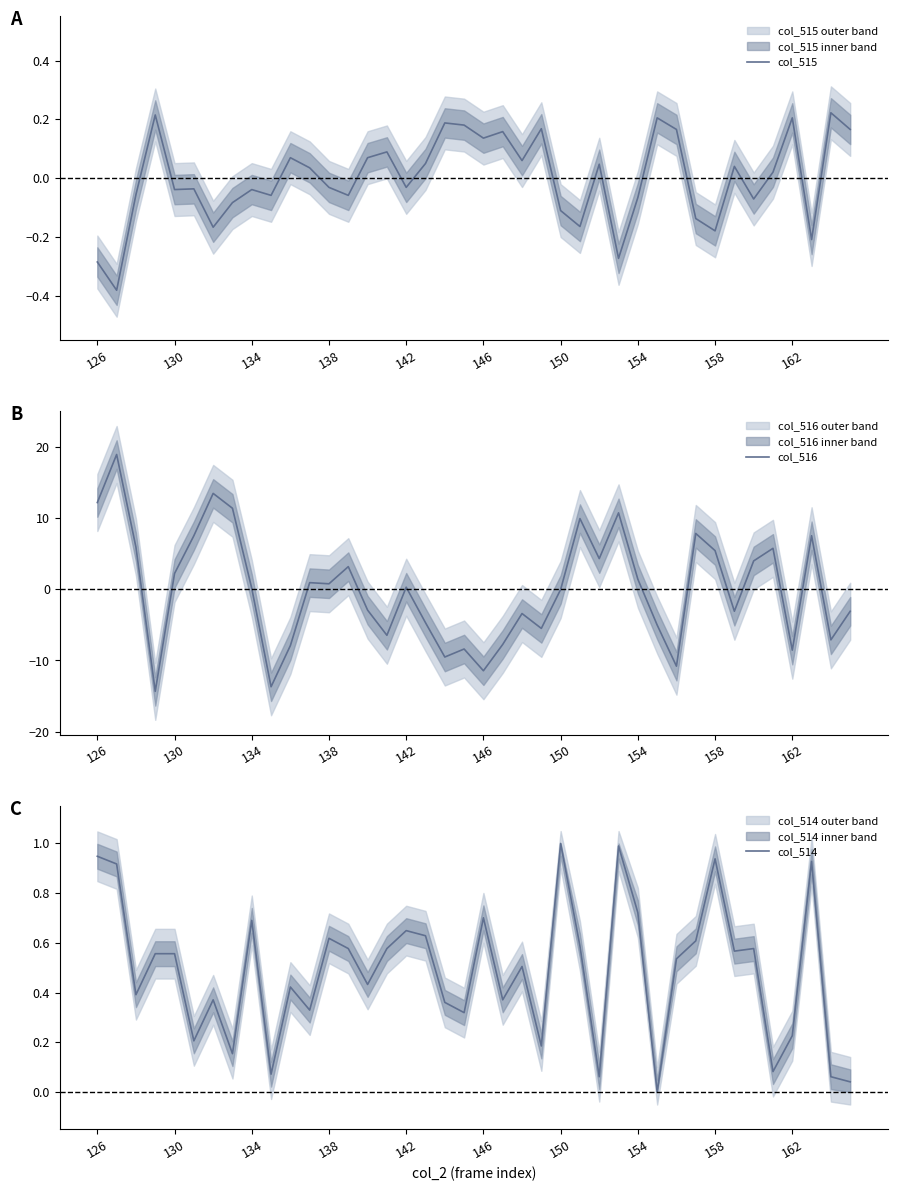

After their last crossing, which series has the higher values: col_514 or col_516?

col_514